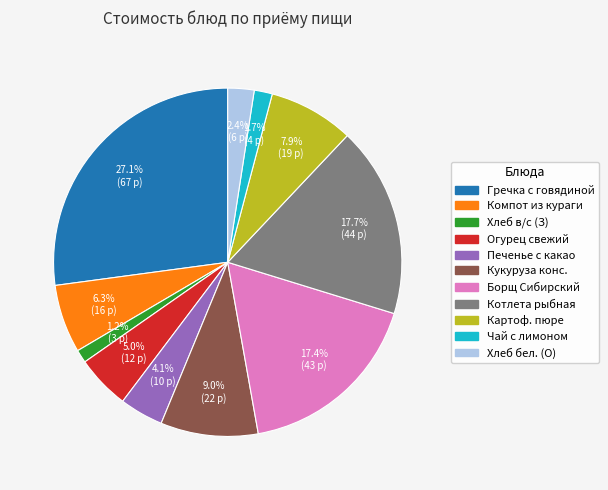

Is there a majority slice in this chart?

No